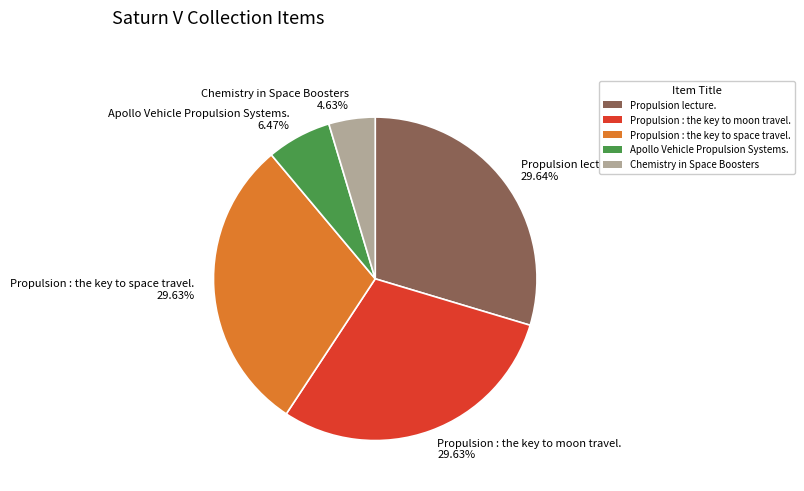

Is it true that Propulsion lecture. is 15% of the pie?

False